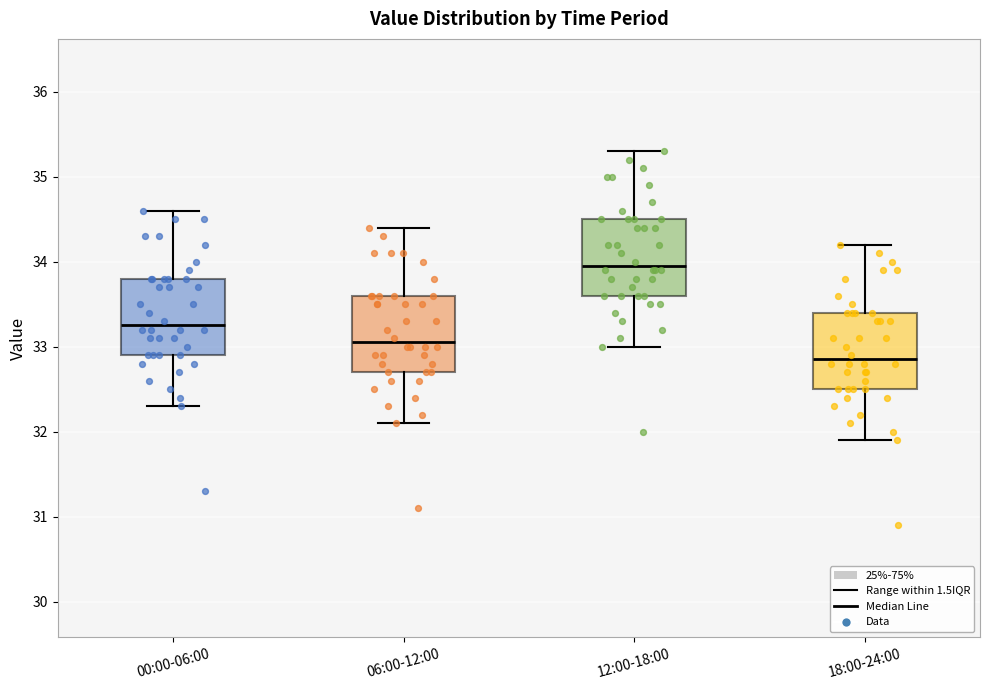

Which box has the lowest median line?

18:00-24:00